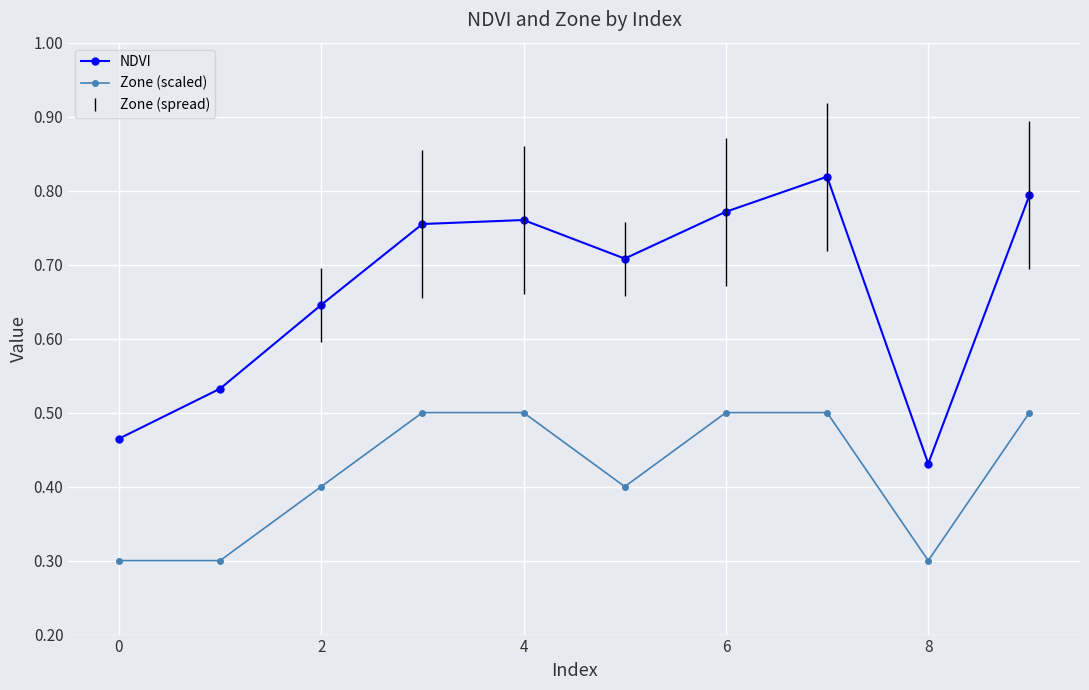

What is the difference between the maximum and minimum values in the Zone (scaled) series?

0.2